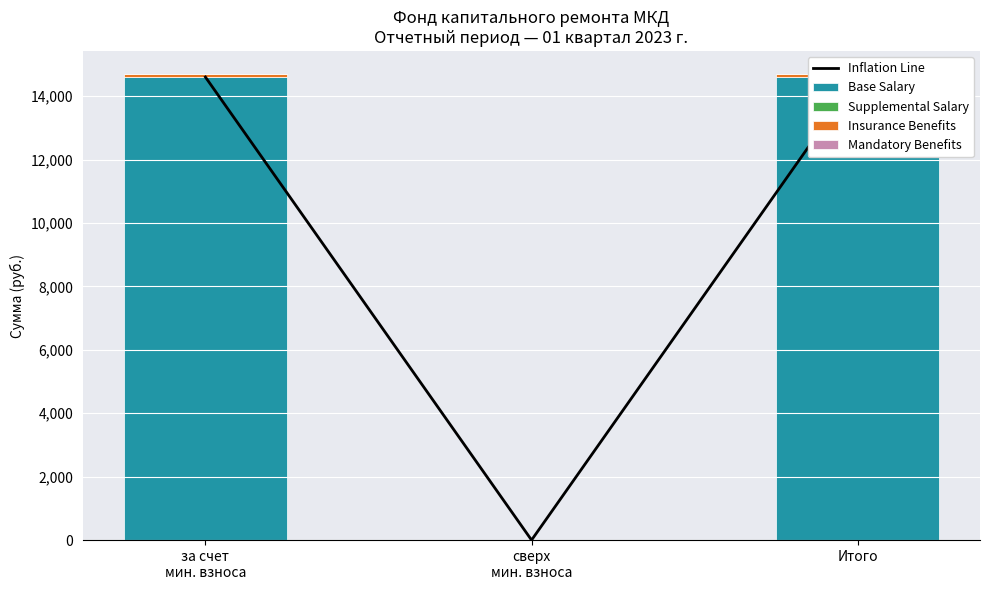

What is the label of the 3rd bar from the right?

за счет
мин. взноса